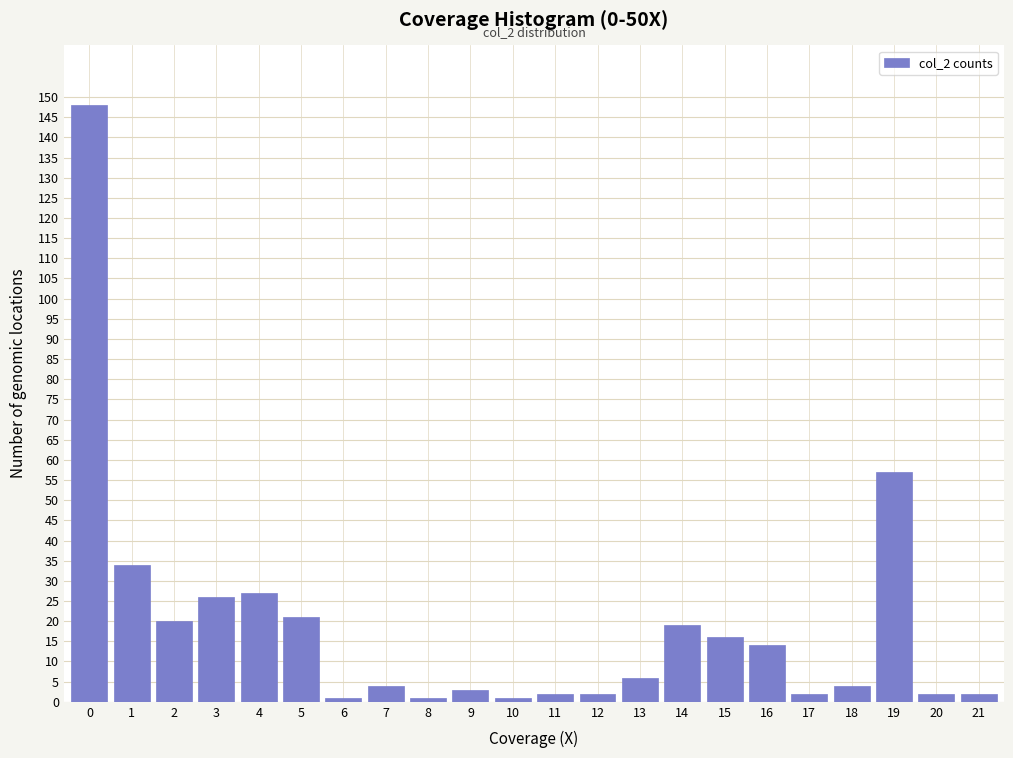

Reading right to left, list all the values displayed in this chart.

21=2	20=2	19=57	18=4	17=2	16=14	15=16	14=19	13=6	12=2	11=2	10=1	9=3	8=1	7=4	6=1	5=21	4=27	3=26	2=20	1=34	0=148